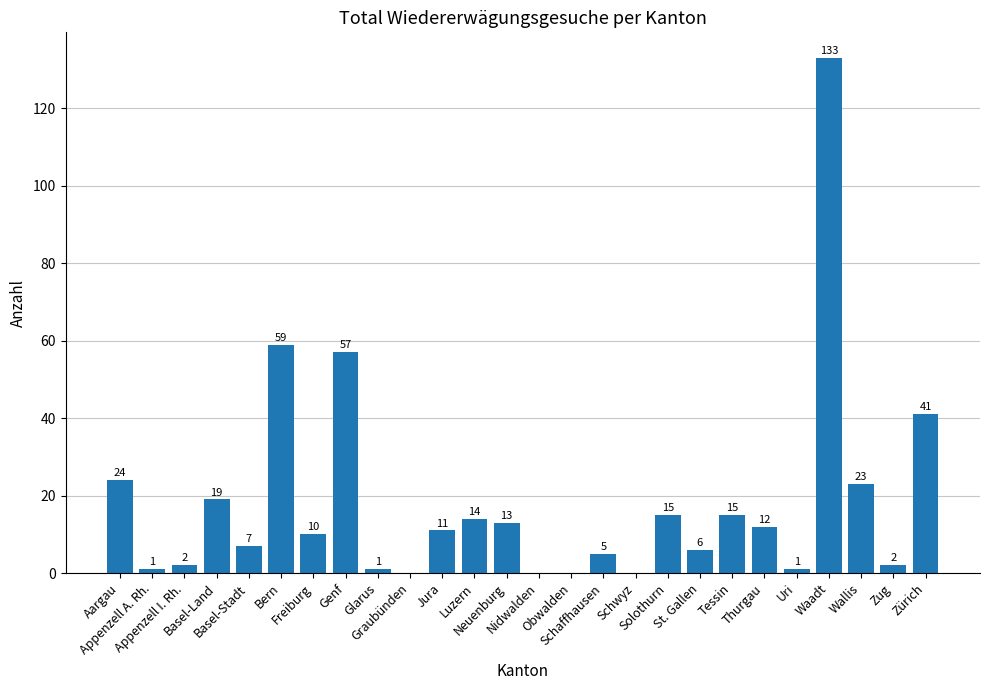

What is the change in value from Graubünden to Waadt?

+133